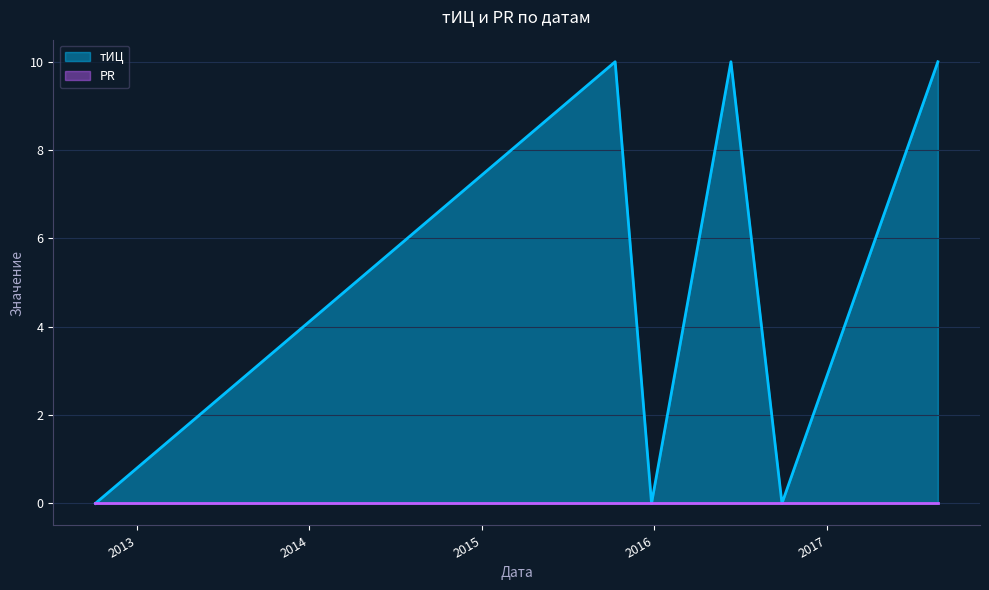

What is the difference between the second highest and minimum values?

10